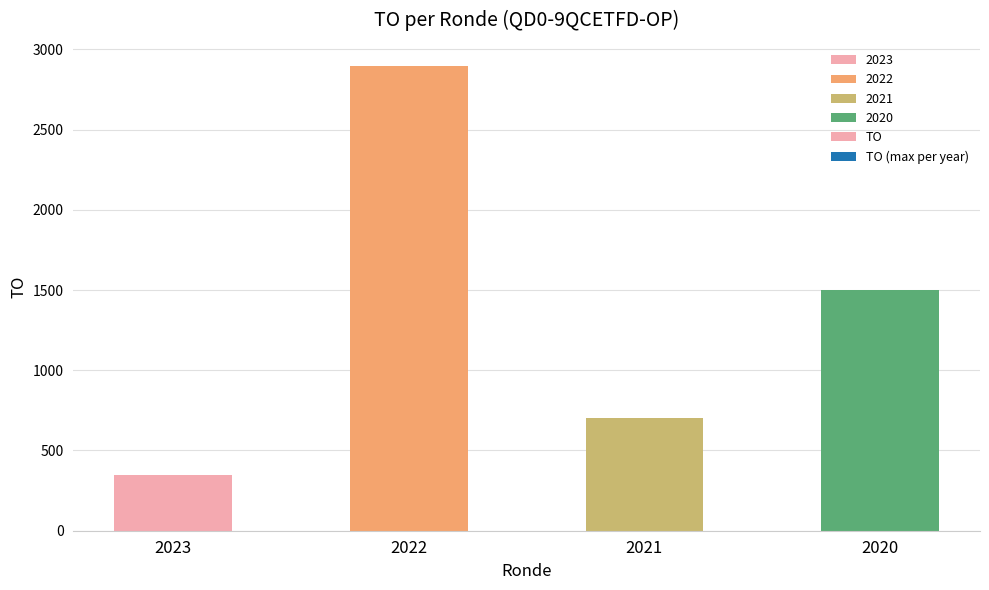

What is the sum of the values at 2020 and 2022?

4396